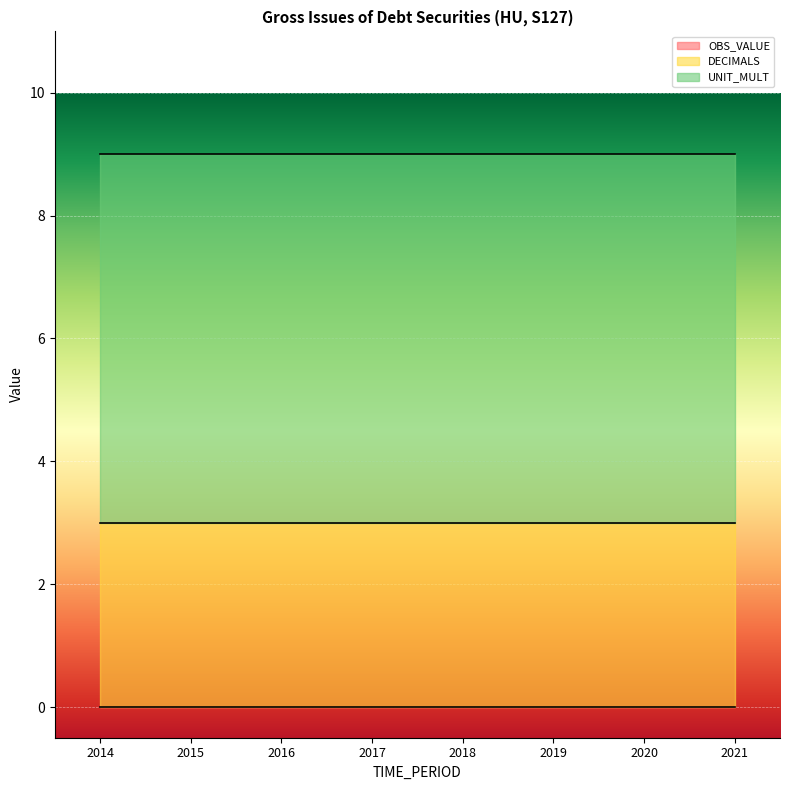

True or false: OBS_VALUE has a value of 0 at 2018.

True